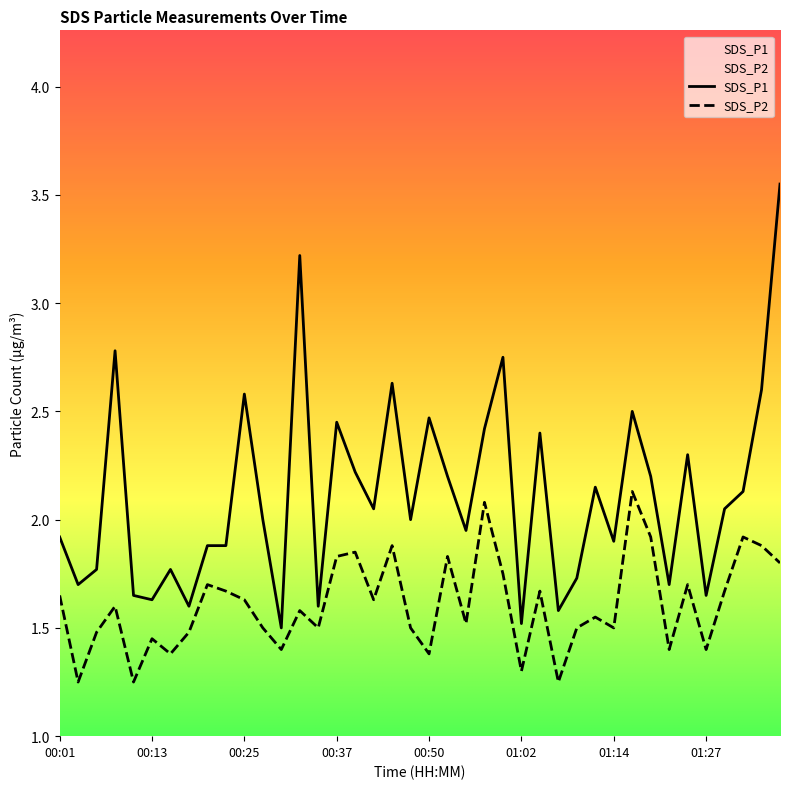

What is the difference between the SDS_P2 values at 01:22 and 00:06?

0.1